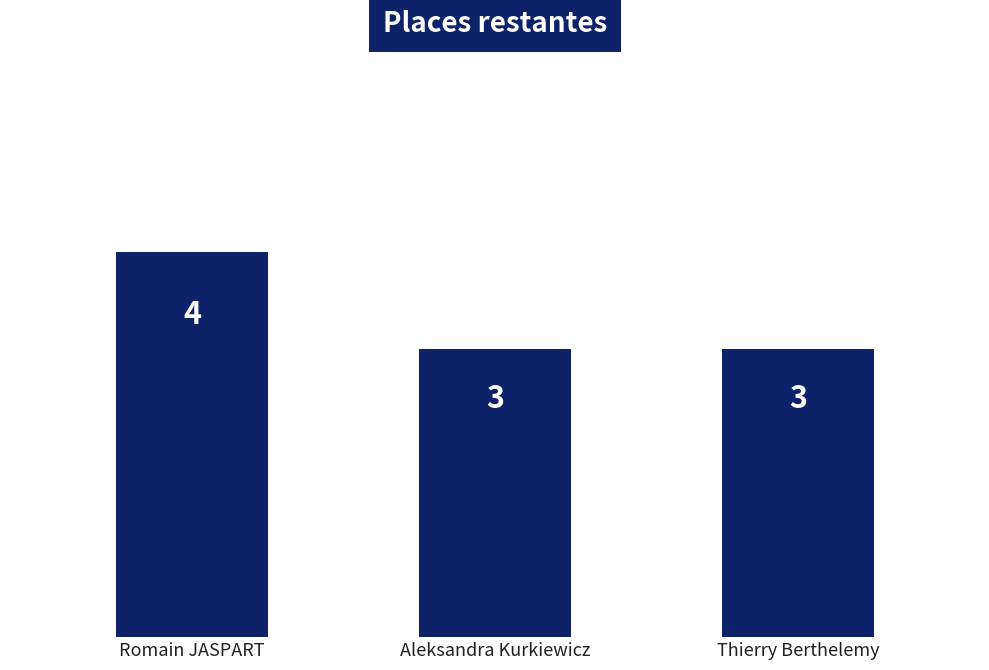

How many data points does each series have?

3